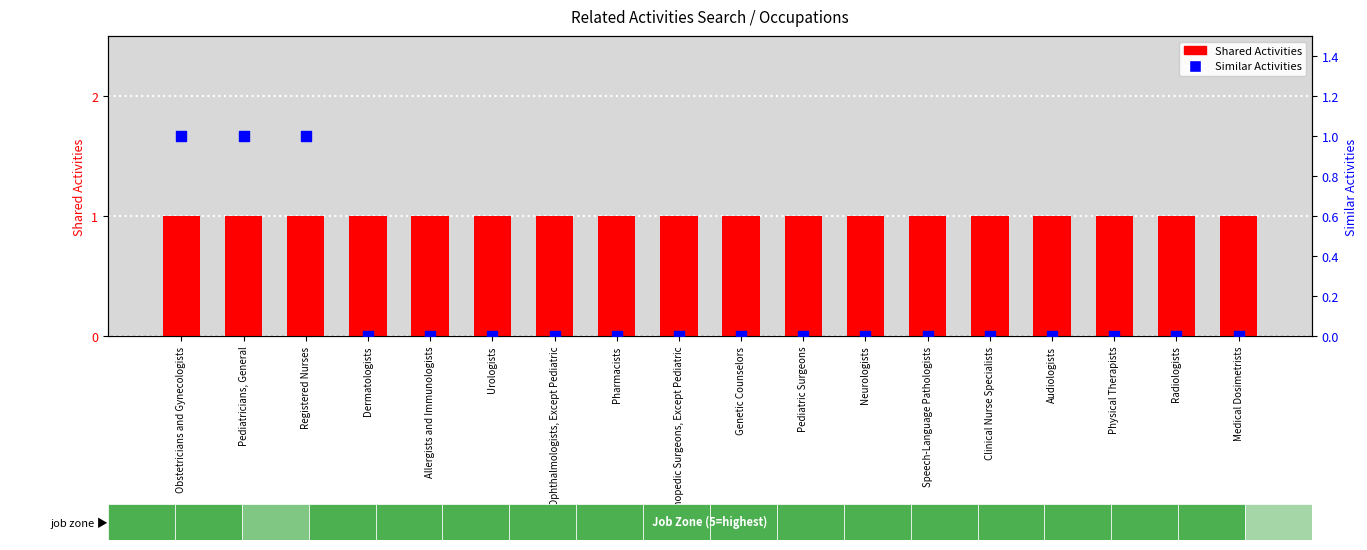

At which category is the sum across all series the highest?

Obstetricians and Gynecologists